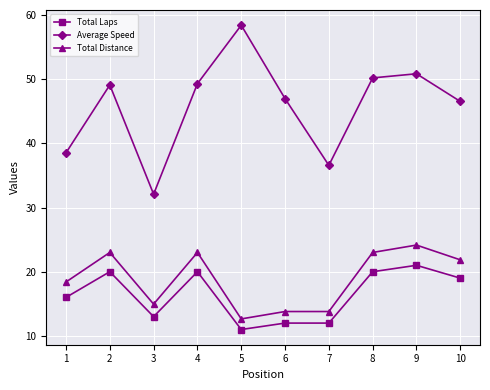

The Average Speed series shows 50.8 at 9. True or false?

True